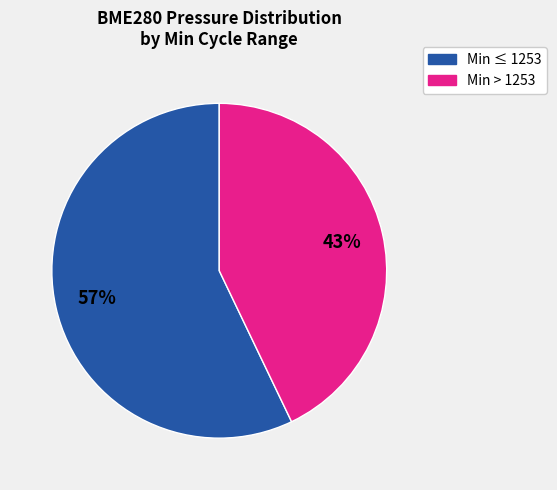

To the nearest percent, what is the average slice percentage?

50%